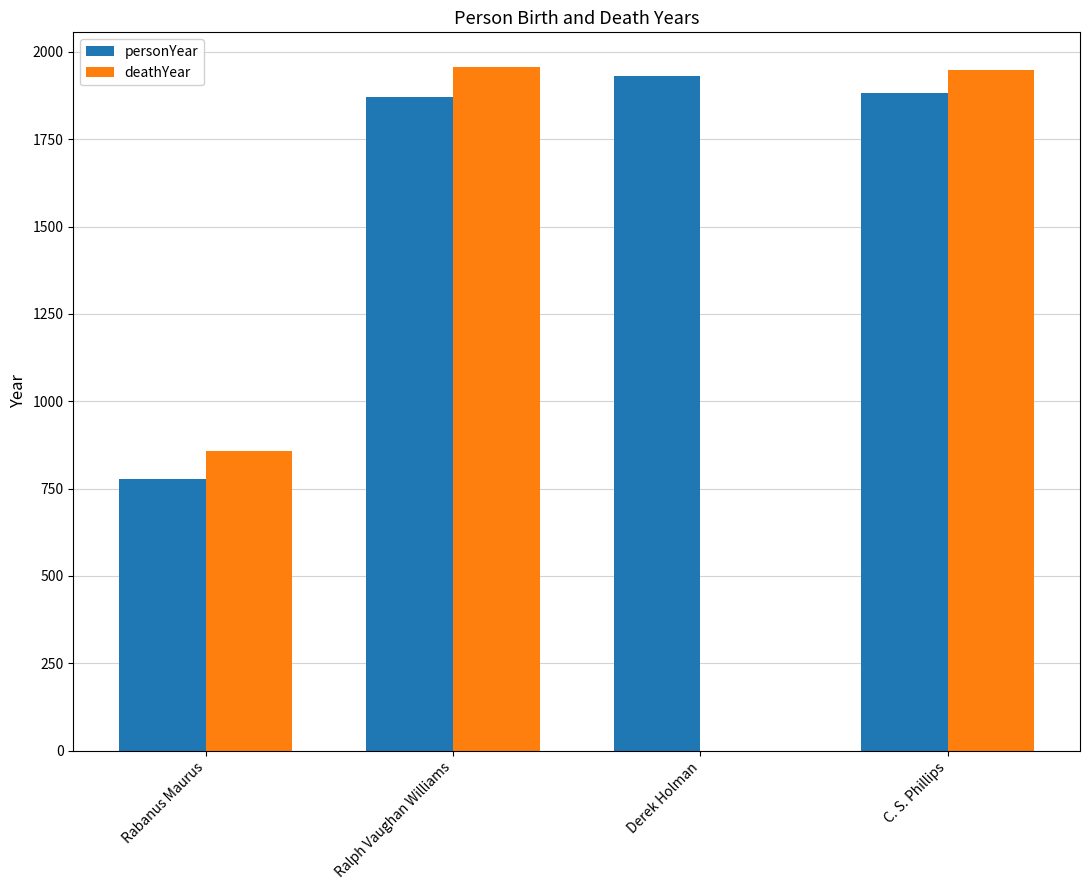

The value of personYear at Ralph Vaughan Williams is 2732. True or false?

False